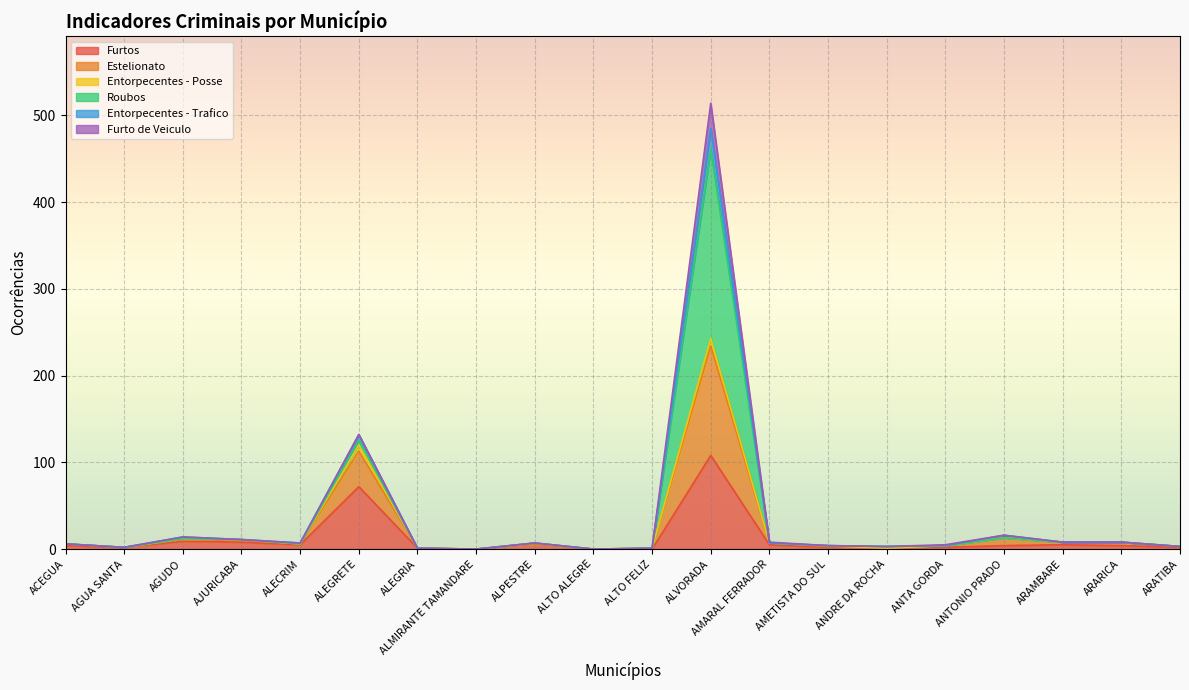

What is the value of the Furtos point at the 5th from the left?

5